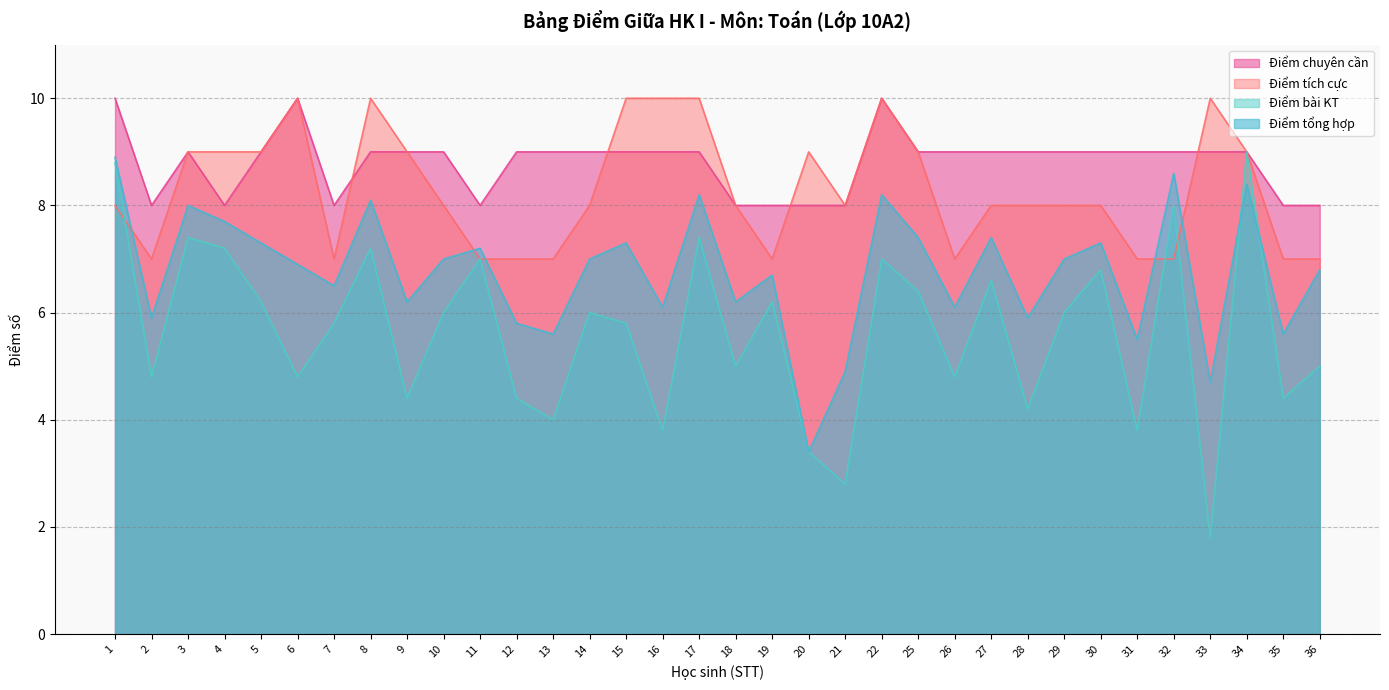

Which series has the largest total across all categories?

Điểm chuyên cần